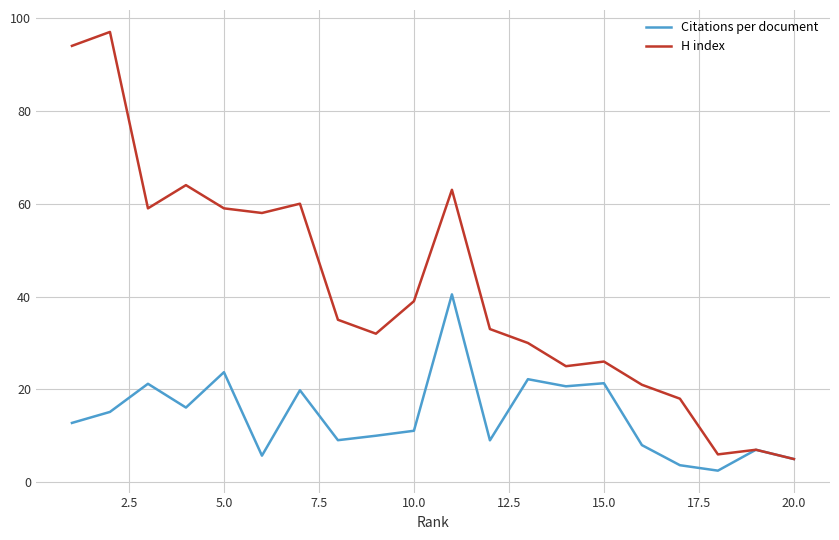

What is the maximum value shown in the chart?

97.0